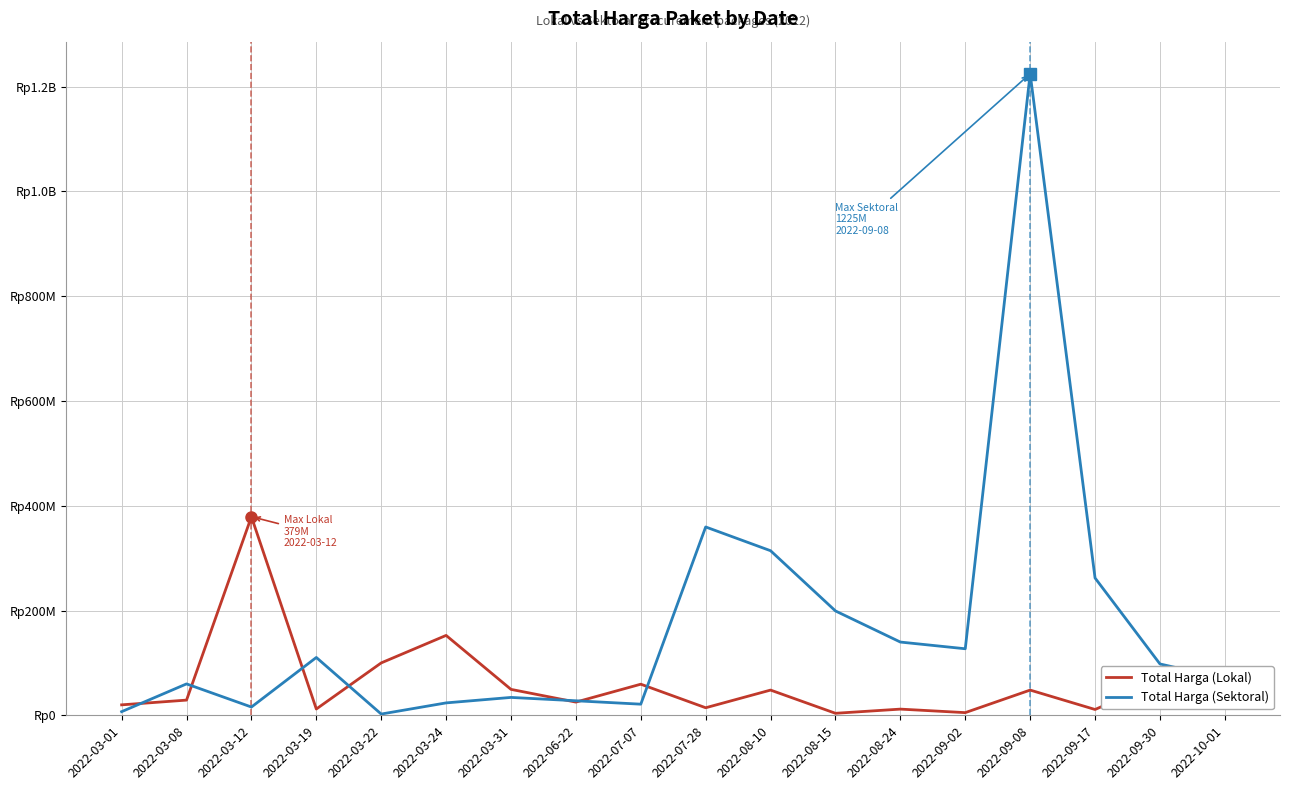

What are all the series names shown in the legend?

Total Harga (Lokal), Total Harga (Sektoral)